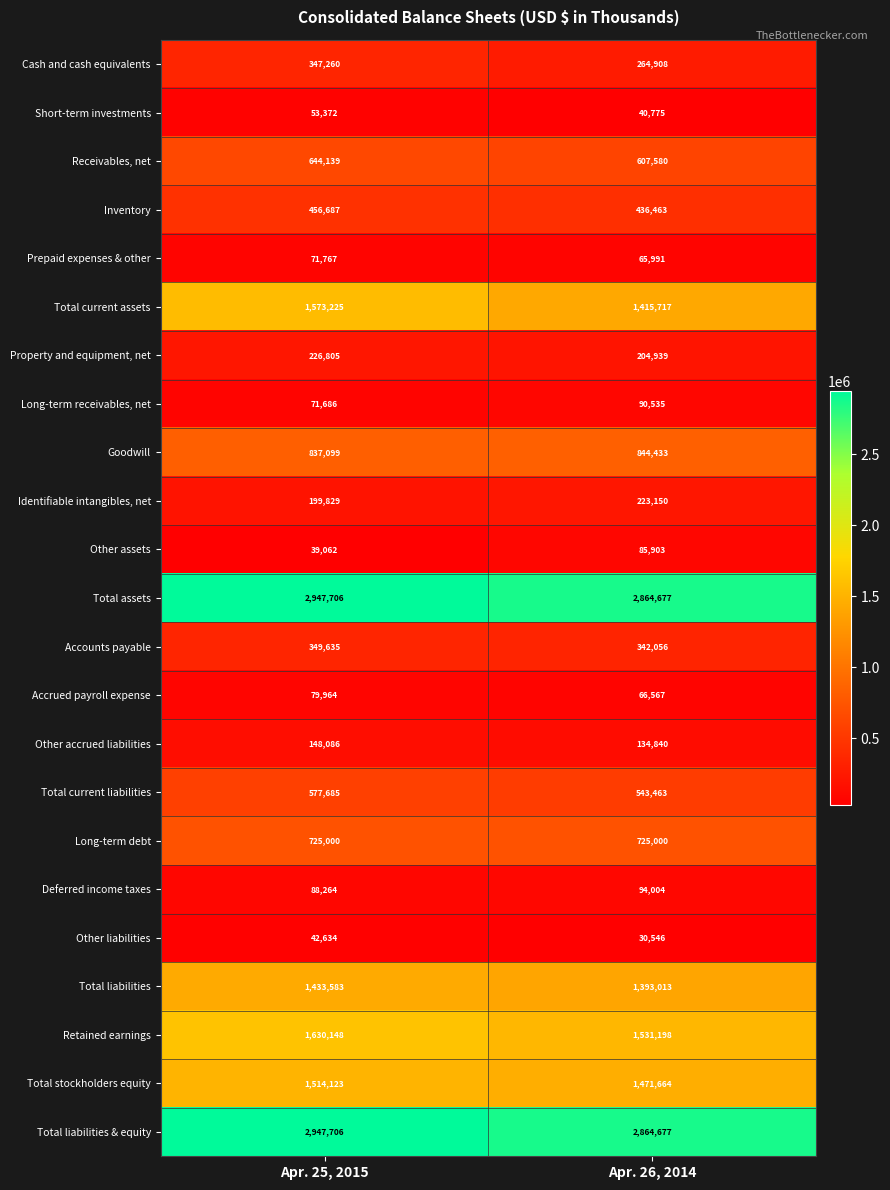

Which series has the largest range (max minus min)?

Total current assets